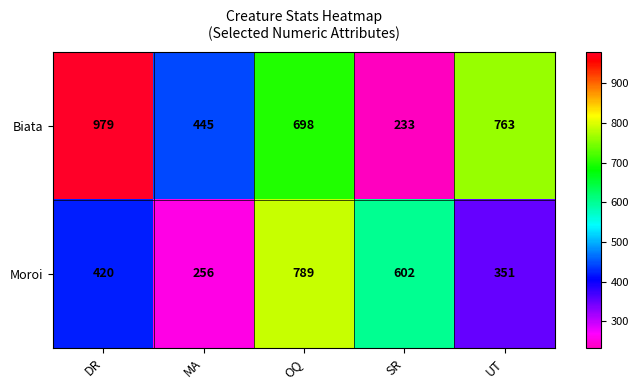

Is it true that Biata equals 763 at UT?

True